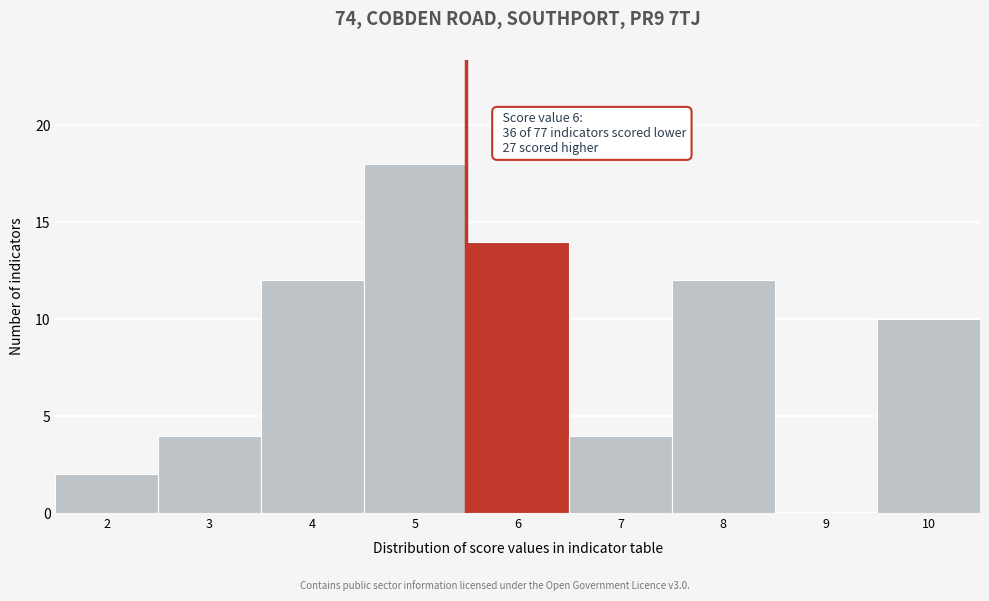

Reading left to right, list all the values displayed in this chart.

2=2	3=4	4=12	5=18	6=14	7=4	8=12	9=0	10=10